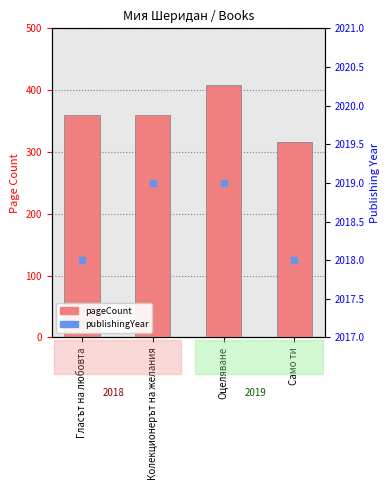

Is the value of publishingYear at Гласът на любовта greater than the value of pageCount at Оцеляване?

Yes